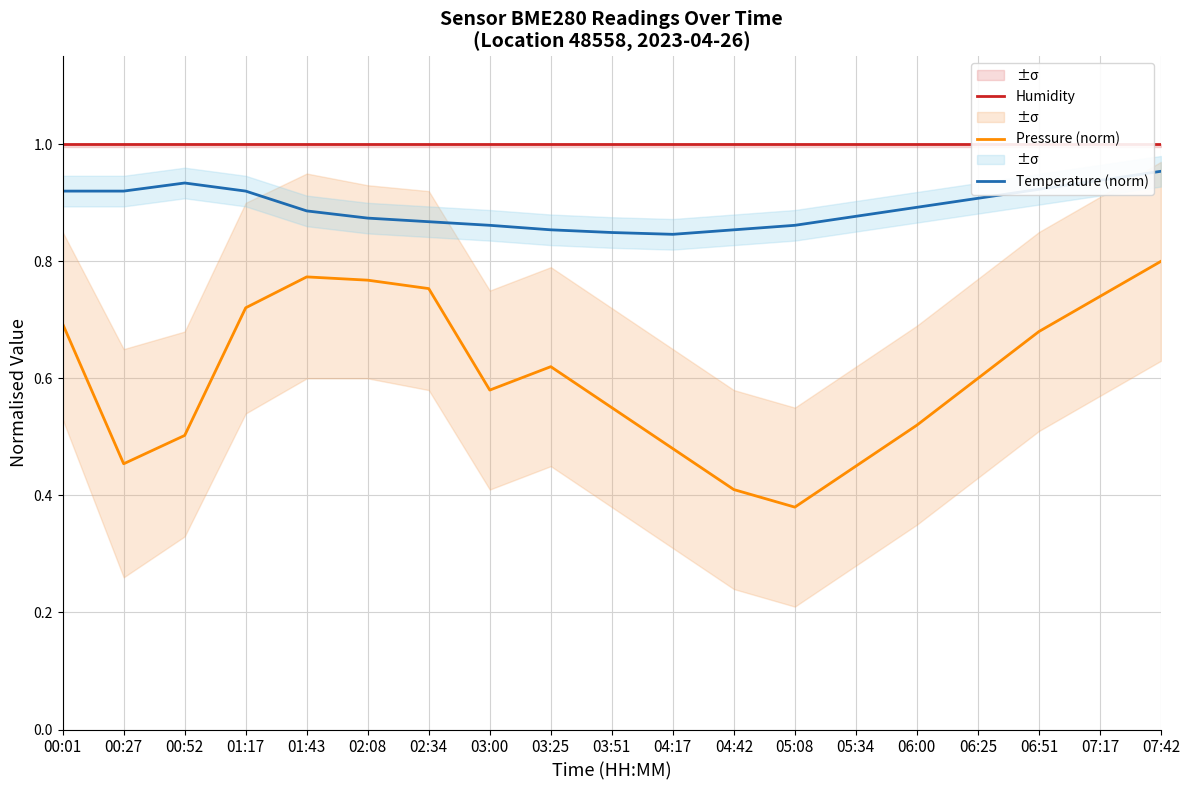

Which category has the highest value in the Pressure (norm) series?

07:42